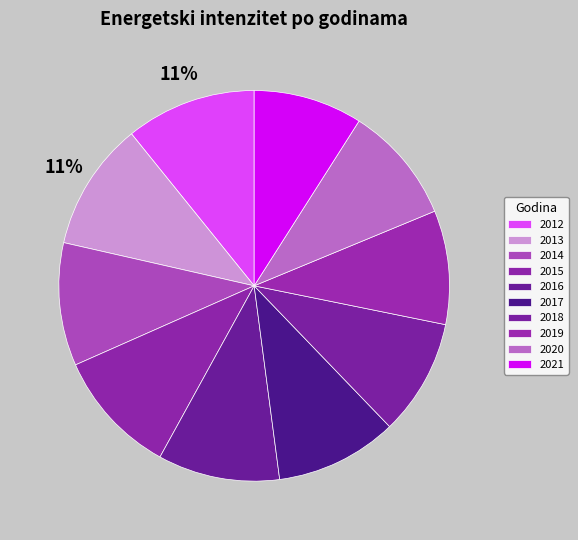

How many slices are in this pie chart?

10